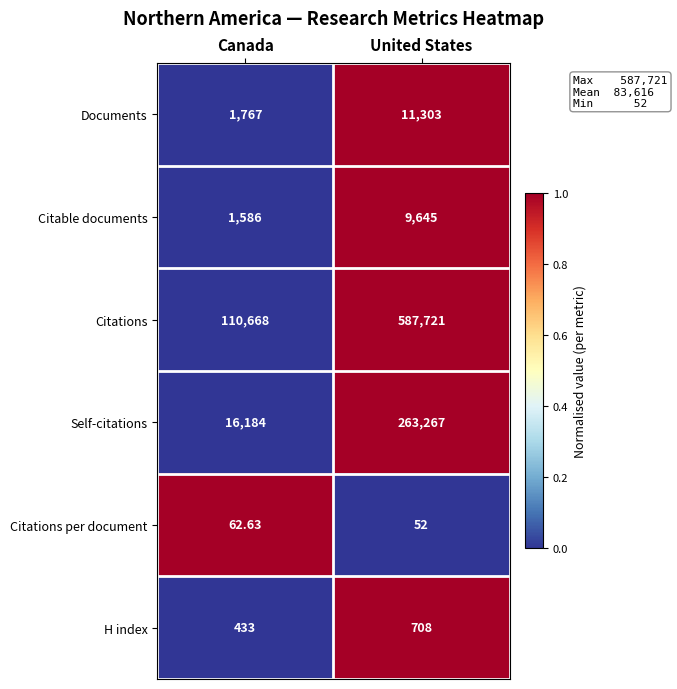

Where is Citations nearest to the value 349194?

Canada